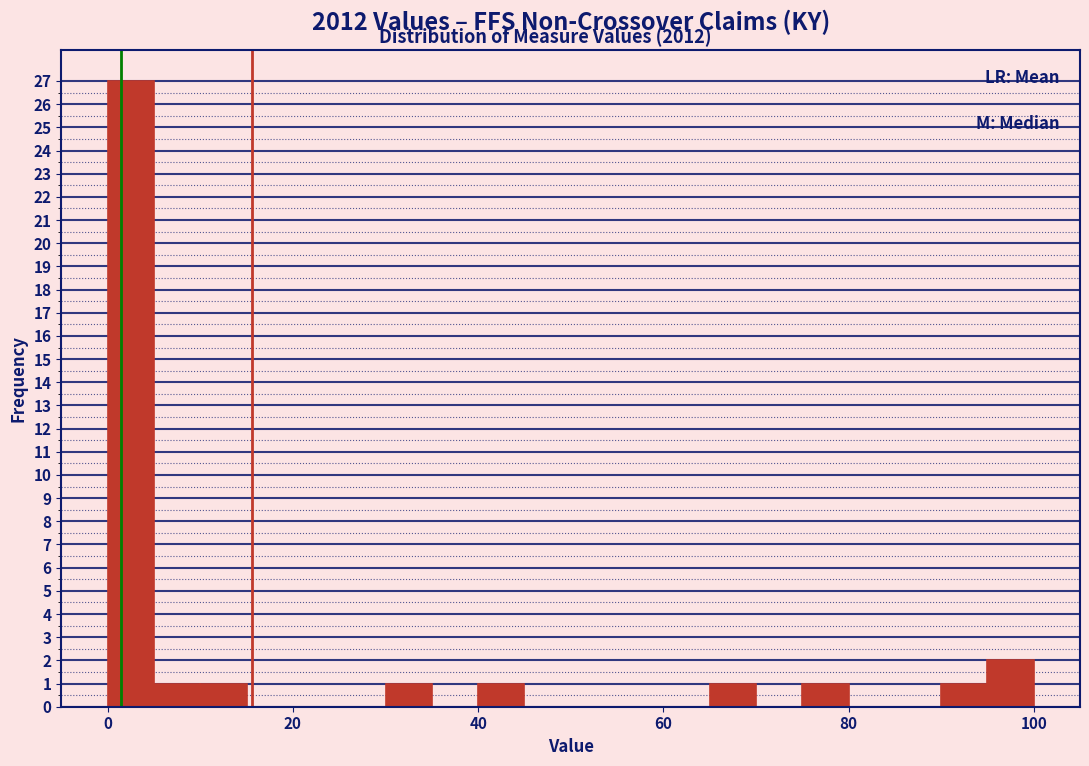

Around what value on the x-axis is the tallest bar? Give the approximate position of its centre, as read against the axis.

2